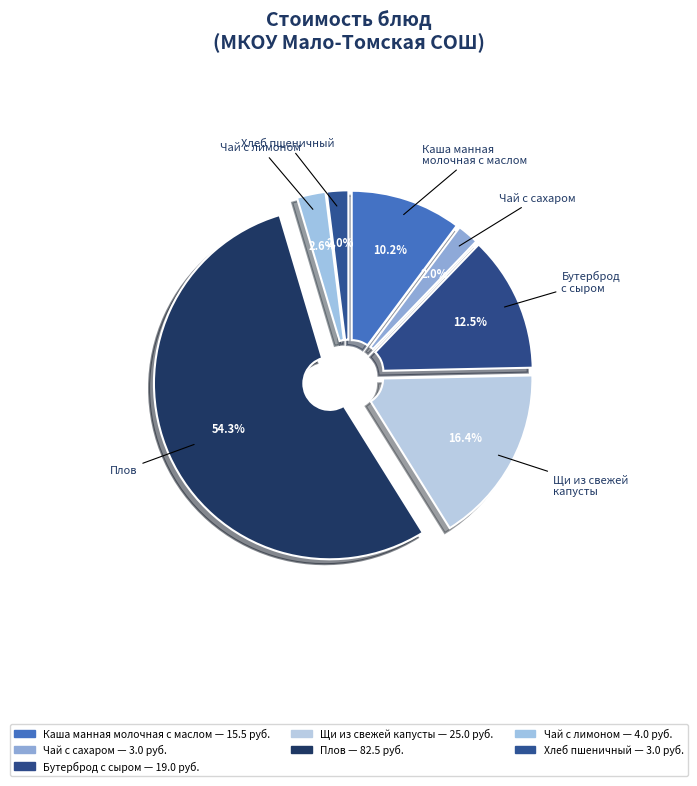

To the nearest percent, what is the difference between the largest and smallest slice percentages?

52%